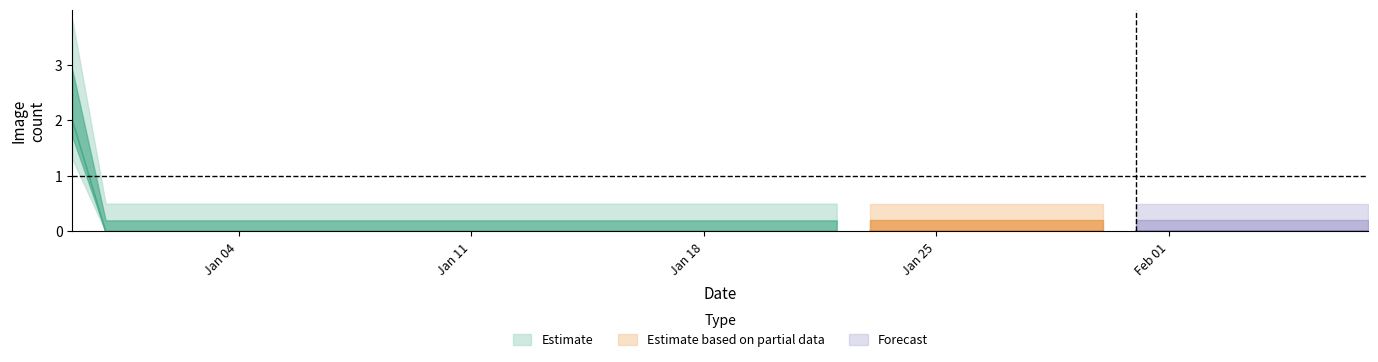

How many positive values are there?

1